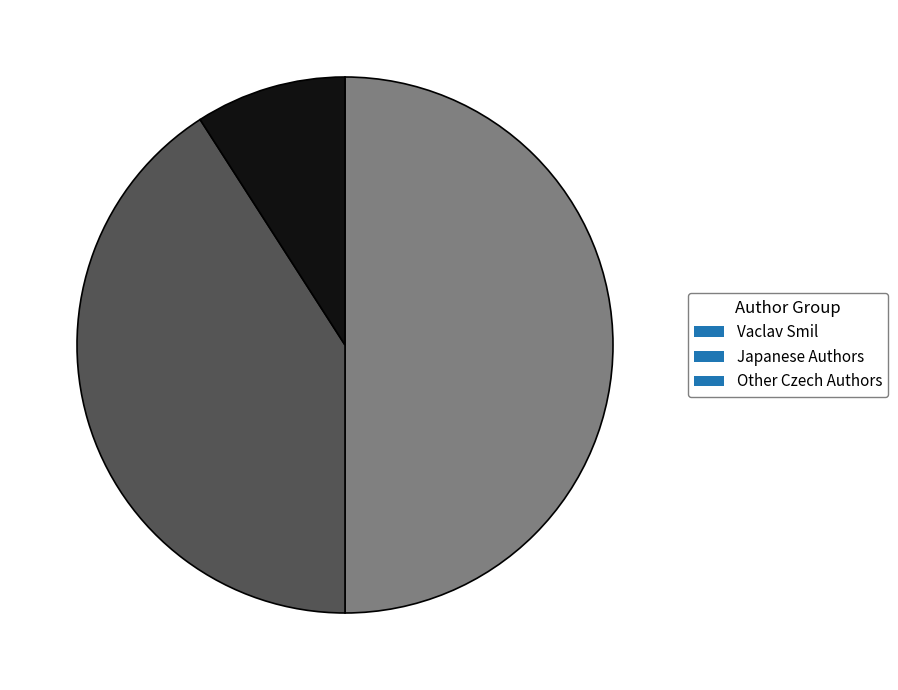

Is the sum of Japanese Authors and Vaclav Smil greater than half?

Yes